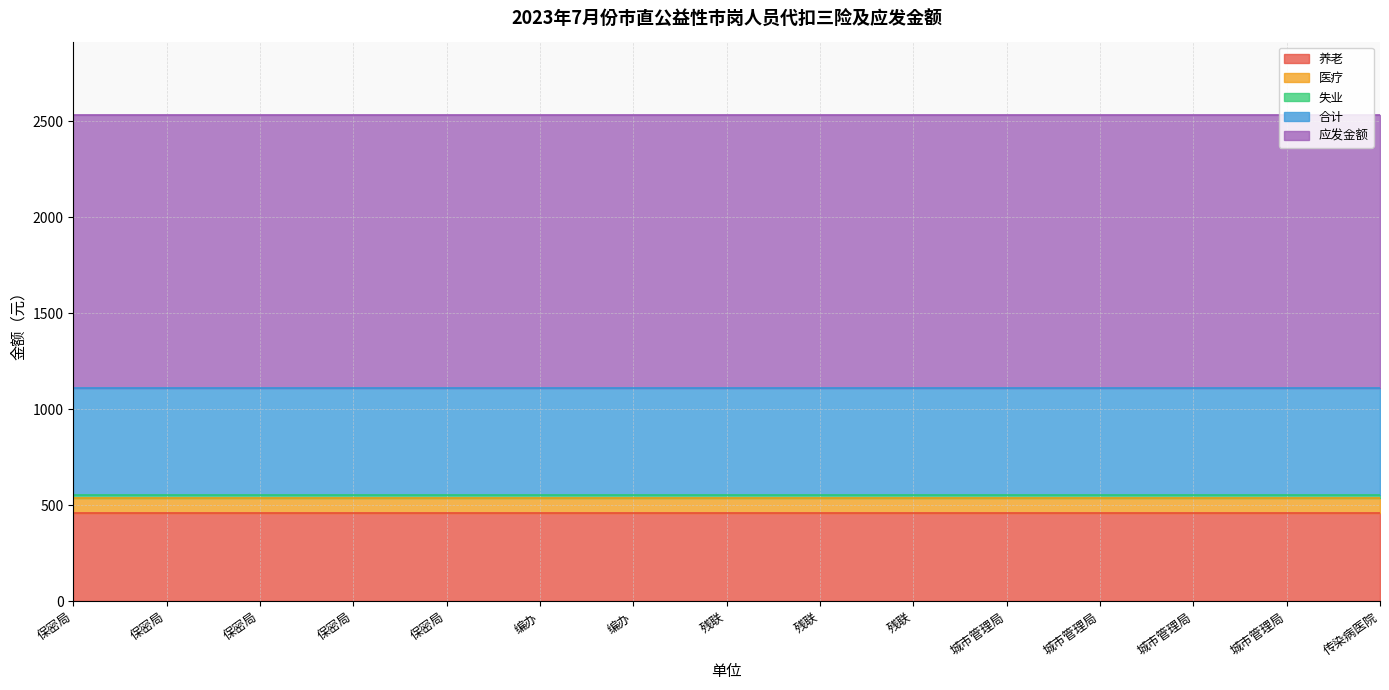

True or false: 失业 and 合计 intersect in this chart.

False